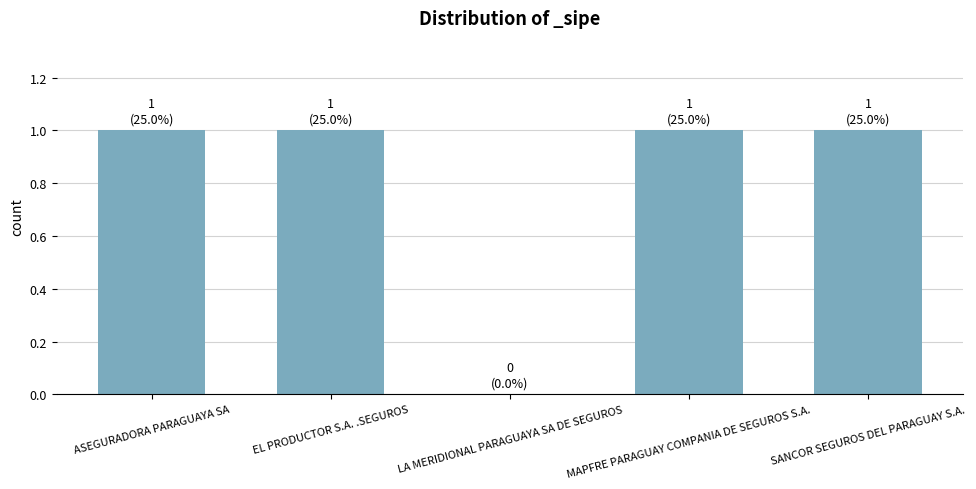

Approximately how many times larger is the value at EL PRODUCTOR S.A. .SEGUROS compared to ASEGURADORA PARAGUAYA SA?

1.0